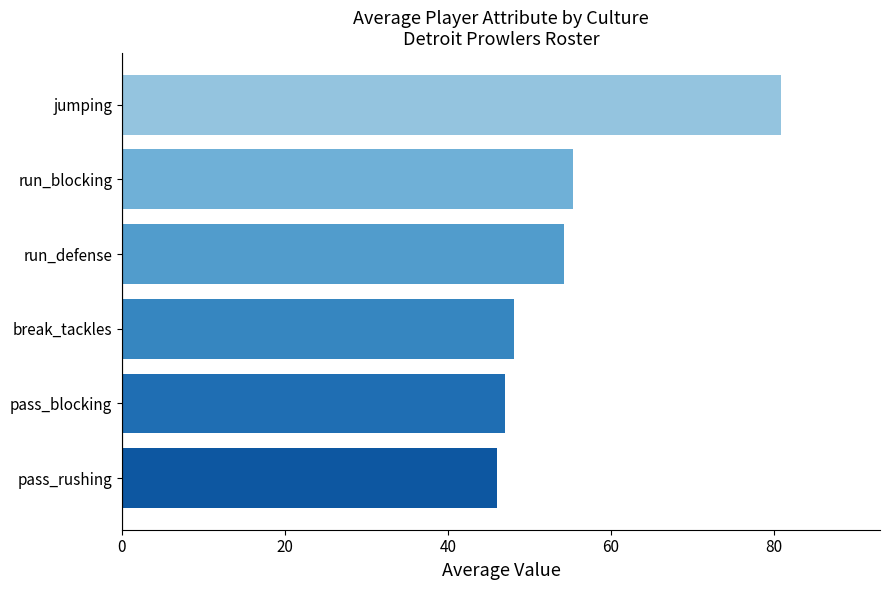

How many values are below 54?

3